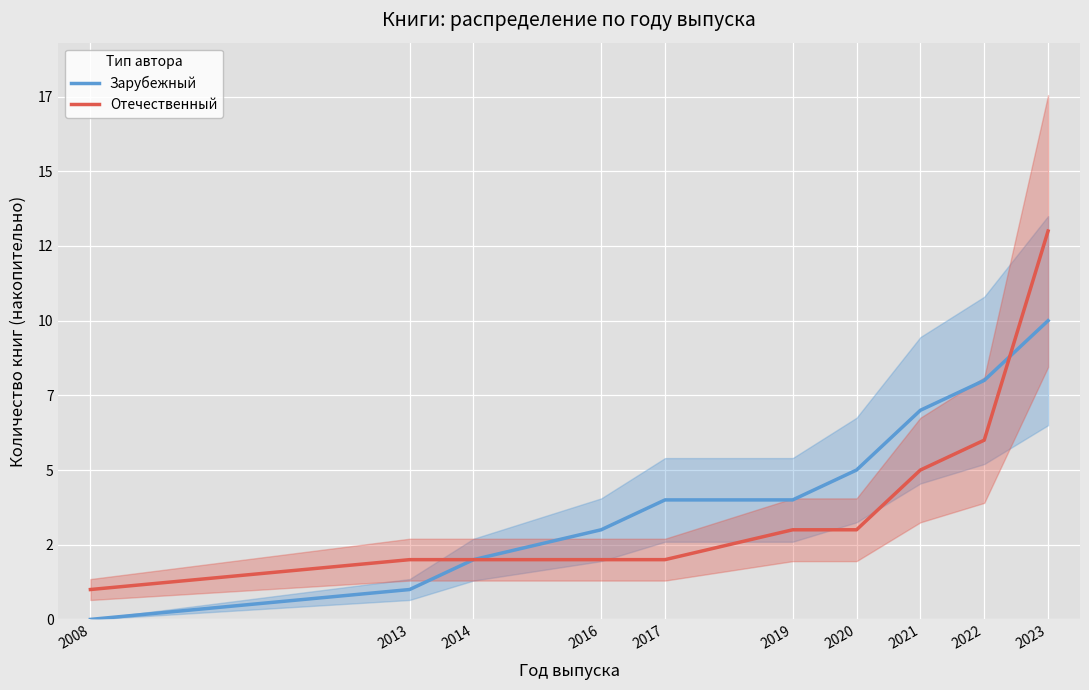

Is it true that Отечественный equals 3 at 2020?

True